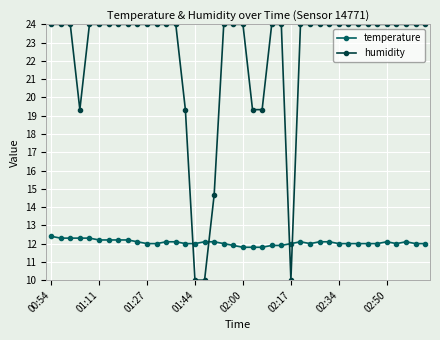

Rank the series by their average value, from lowest to highest.

temperature, humidity